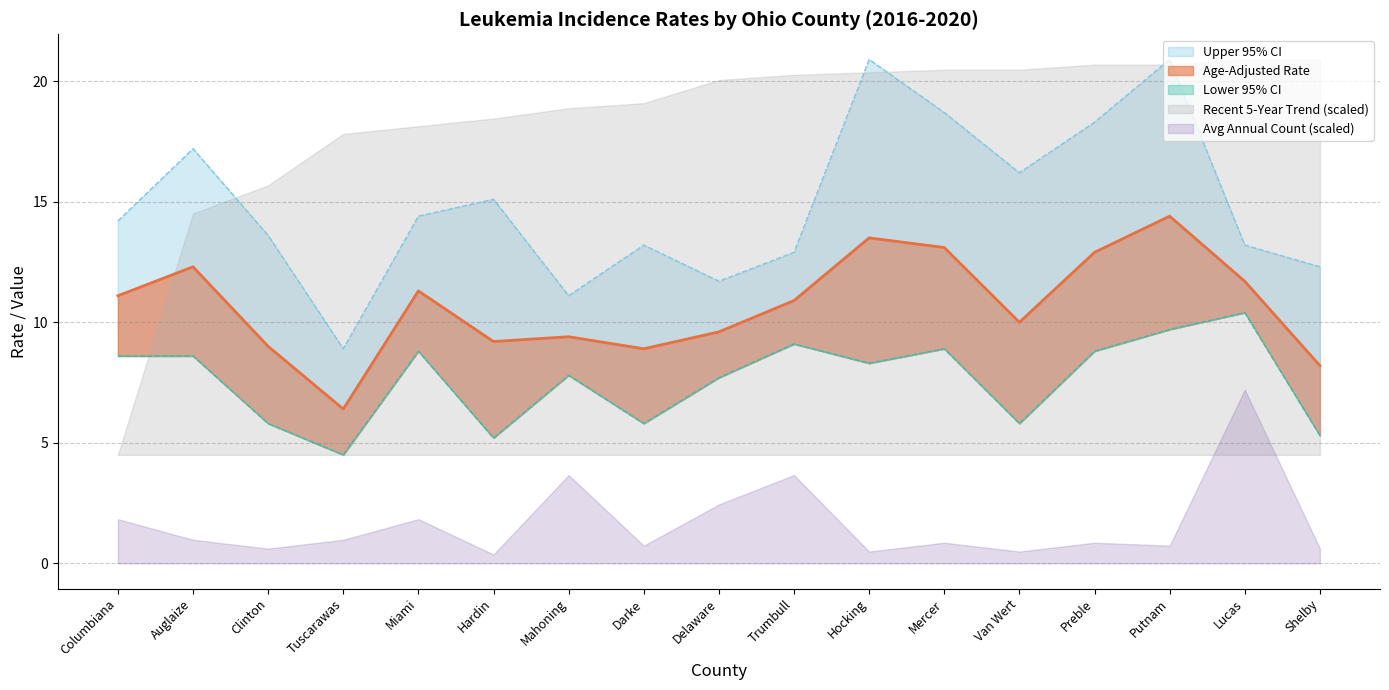

The value of Lower 95% CI at Tuscarawas is 4.5. True or false?

True